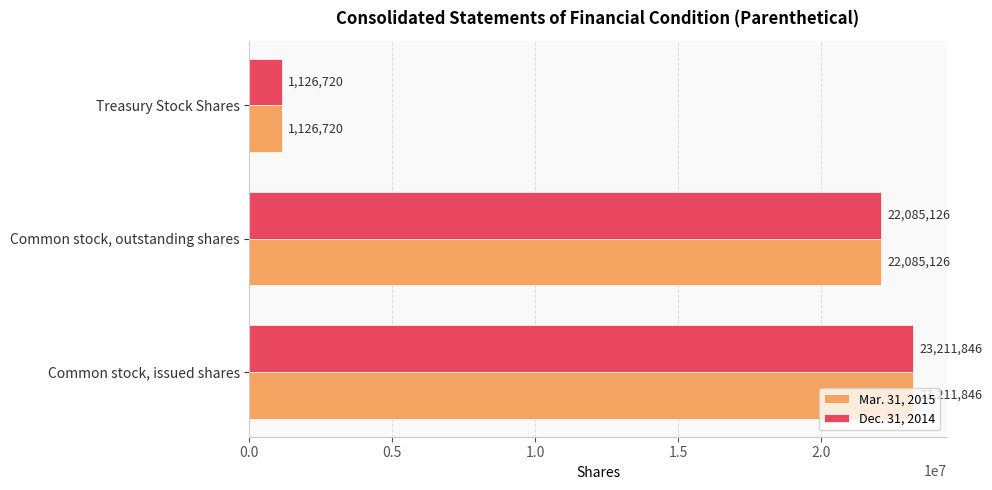

The value of Mar. 31, 2015 at Treasury Stock Shares is 1126720. True or false?

True